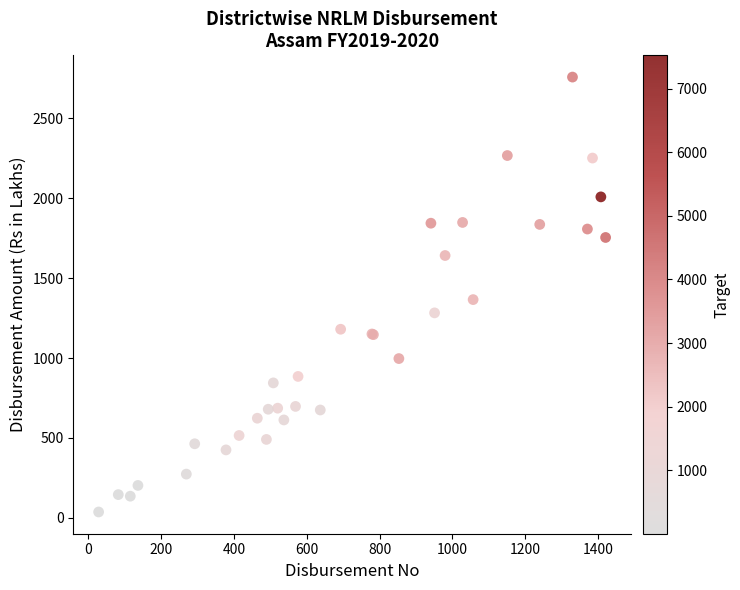

What Y value in the scatter plot is closest to 1397?

1366.1